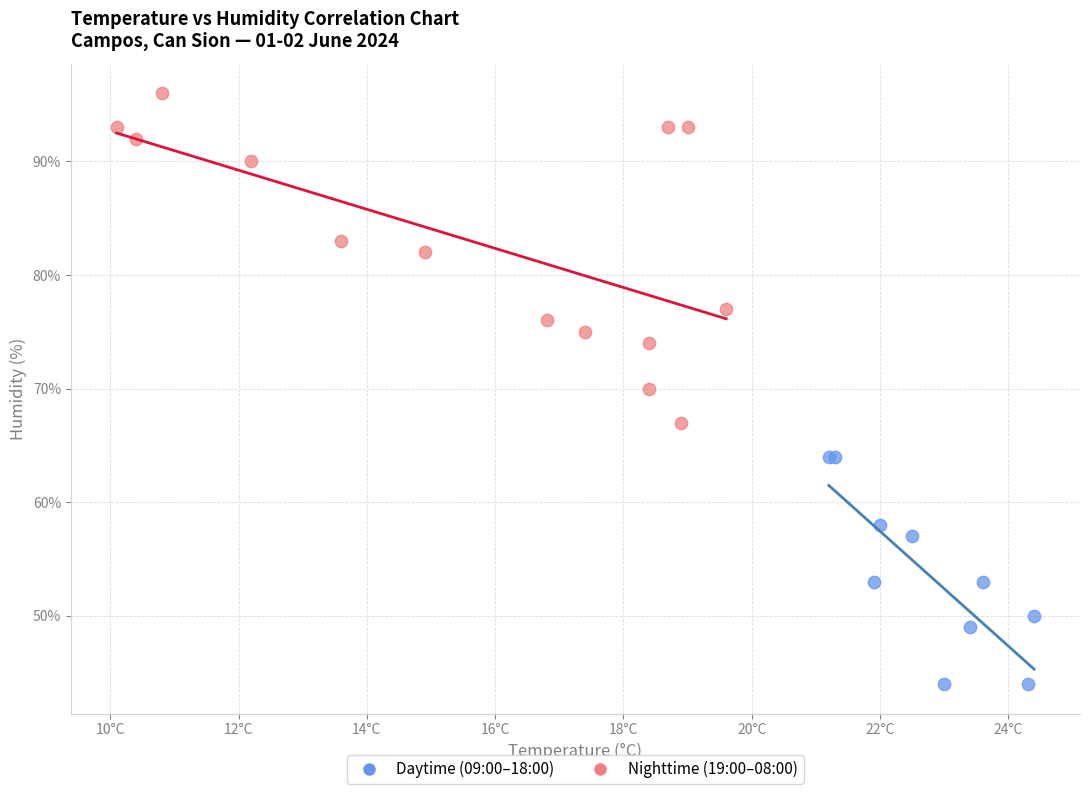

Which series has the widest spread of Y values?

Nighttime (19:00–08:00)